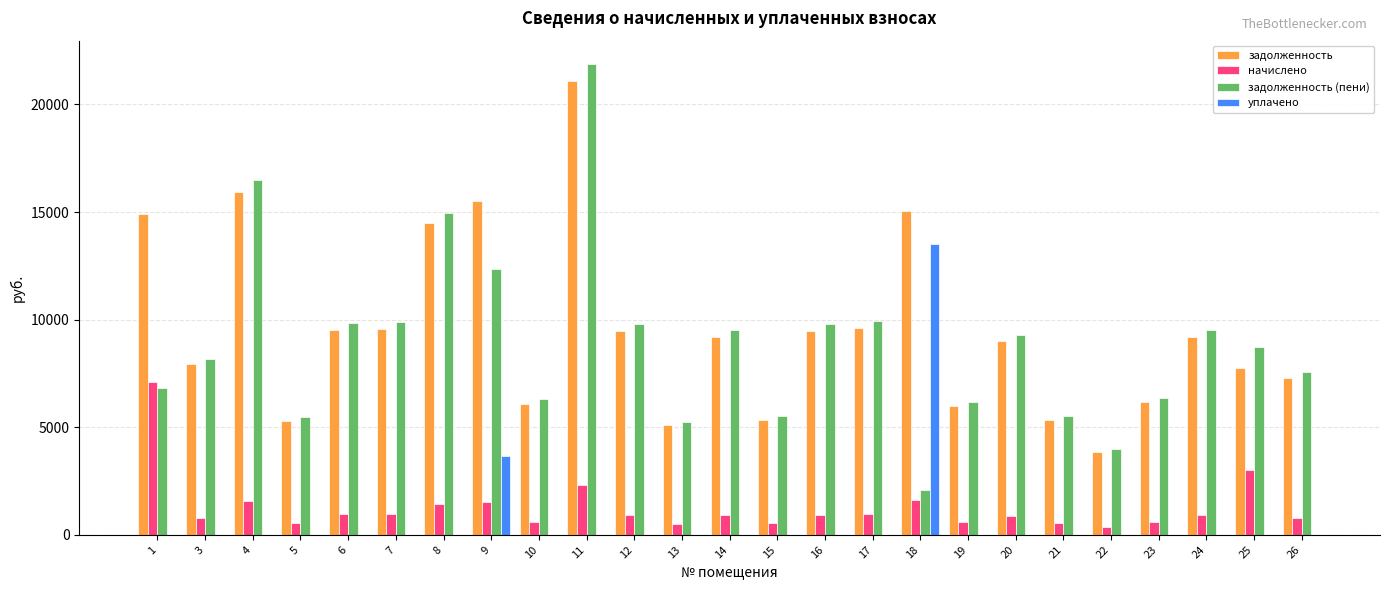

Which series changed the most between 9 and 14?

задолженность